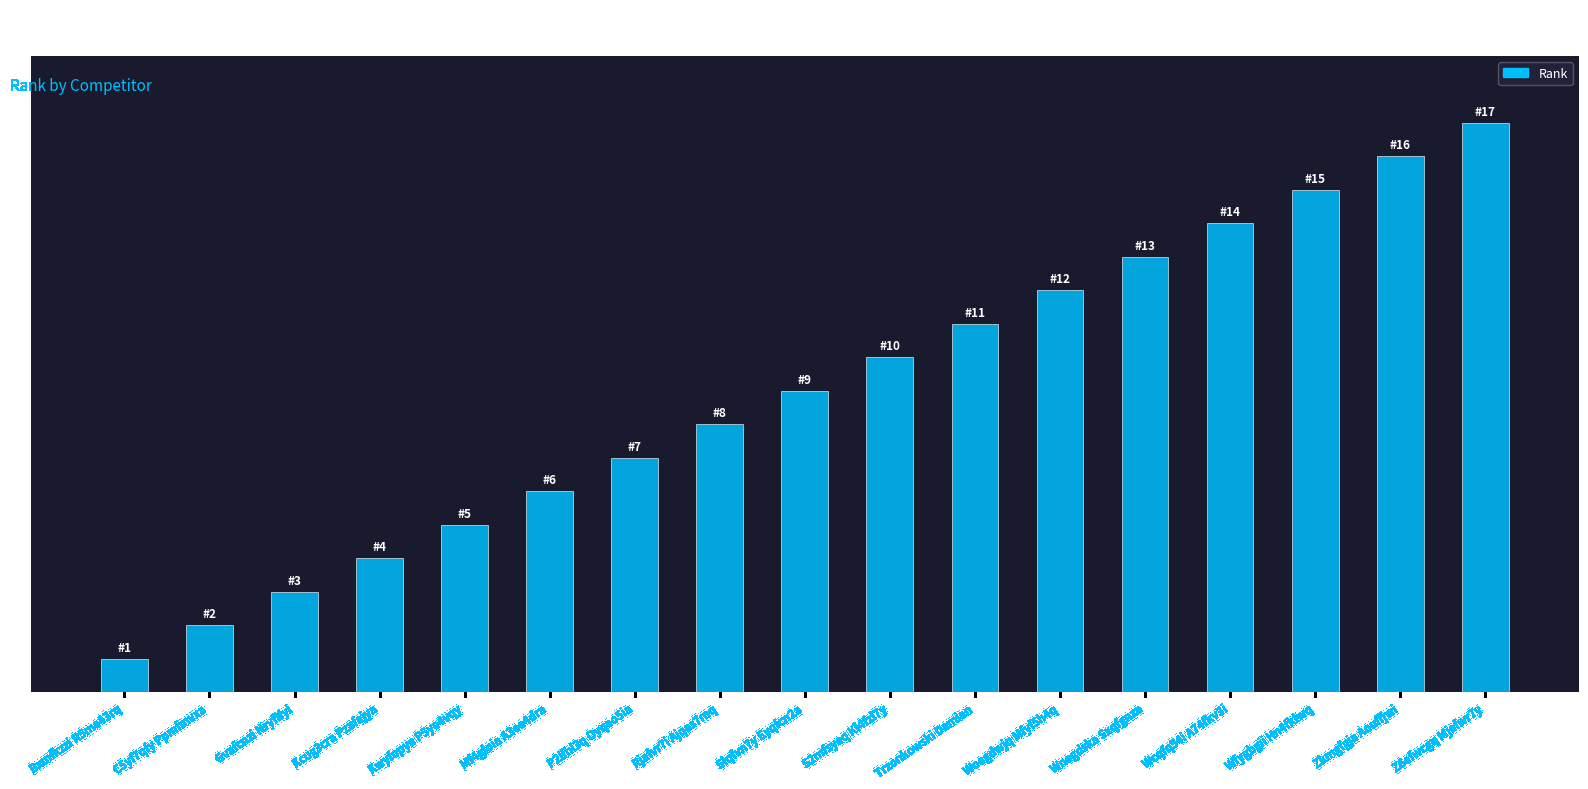

What position from the right is Mf4gloia A3ee4dra?

12